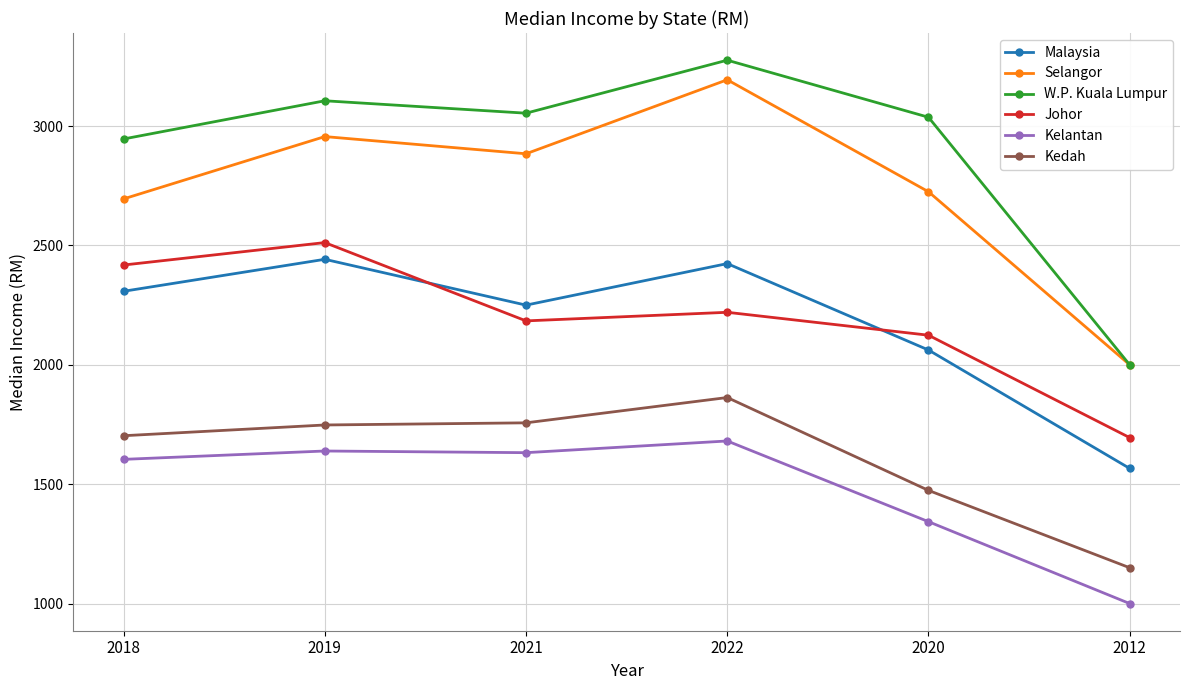

Is it true that Malaysia equals 2308 at 2018?

True